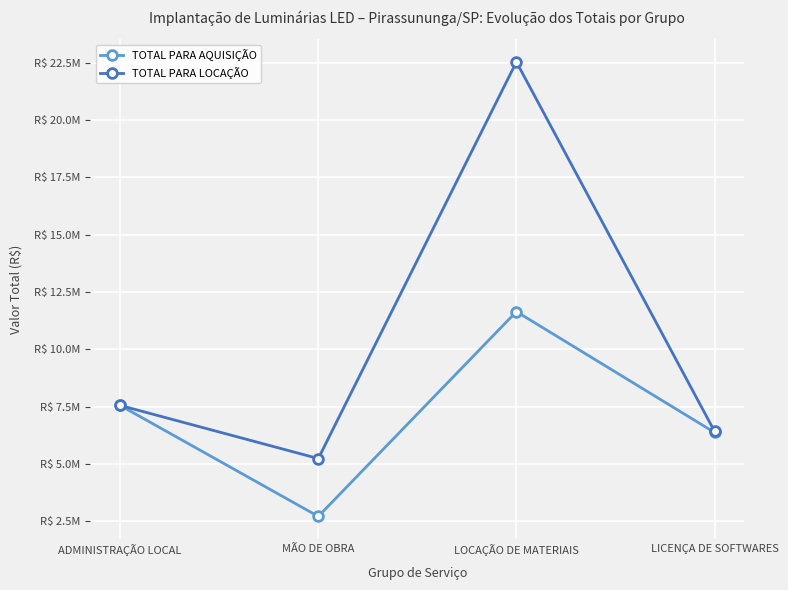

The TOTAL PARA AQUISIÇÃO series shows 10492200.6 at LICENÇA DE SOFTWARES. True or false?

False